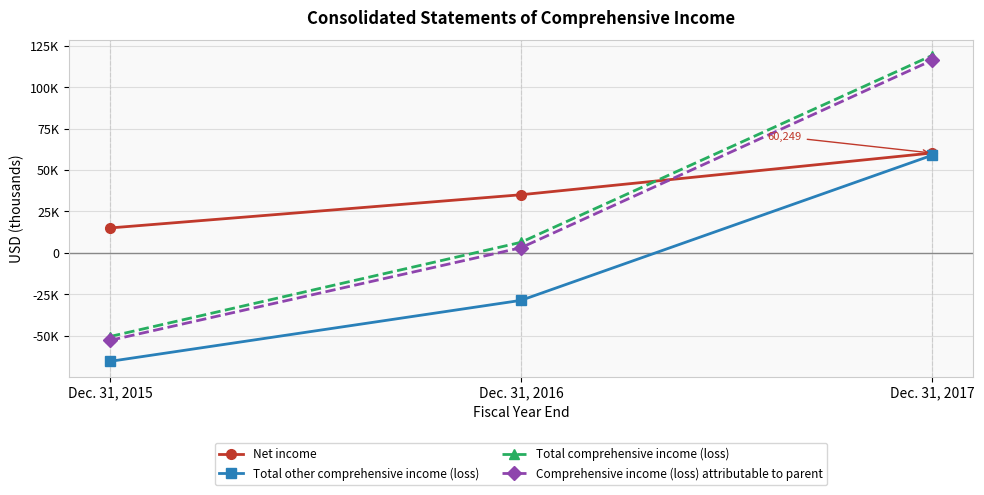

Is this an area chart (filled region under the line)?

No